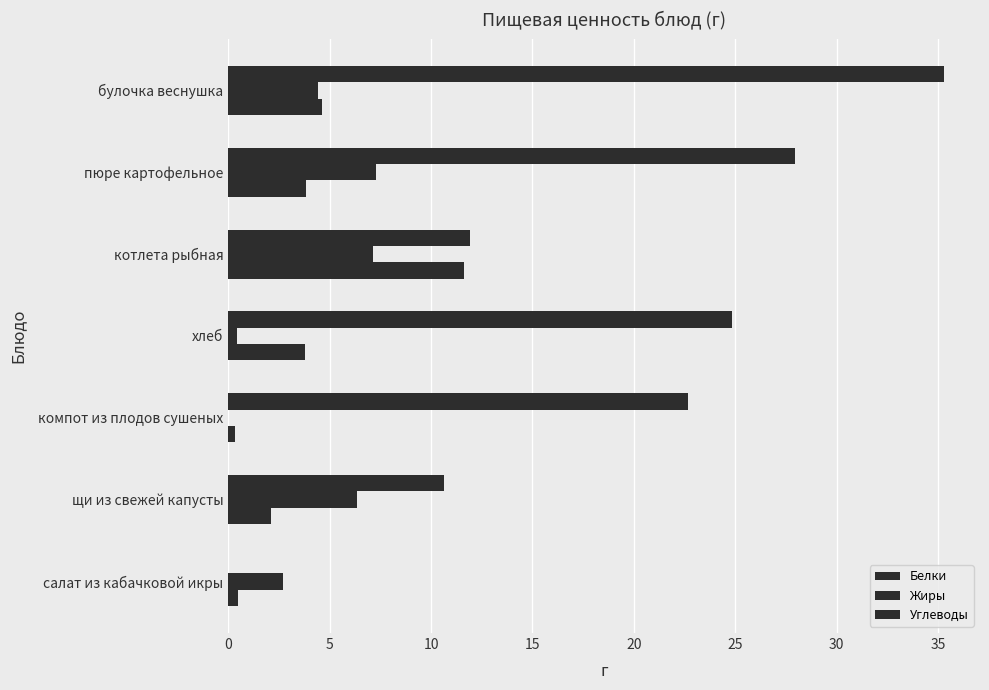

How many values in Жиры are above zero?

6